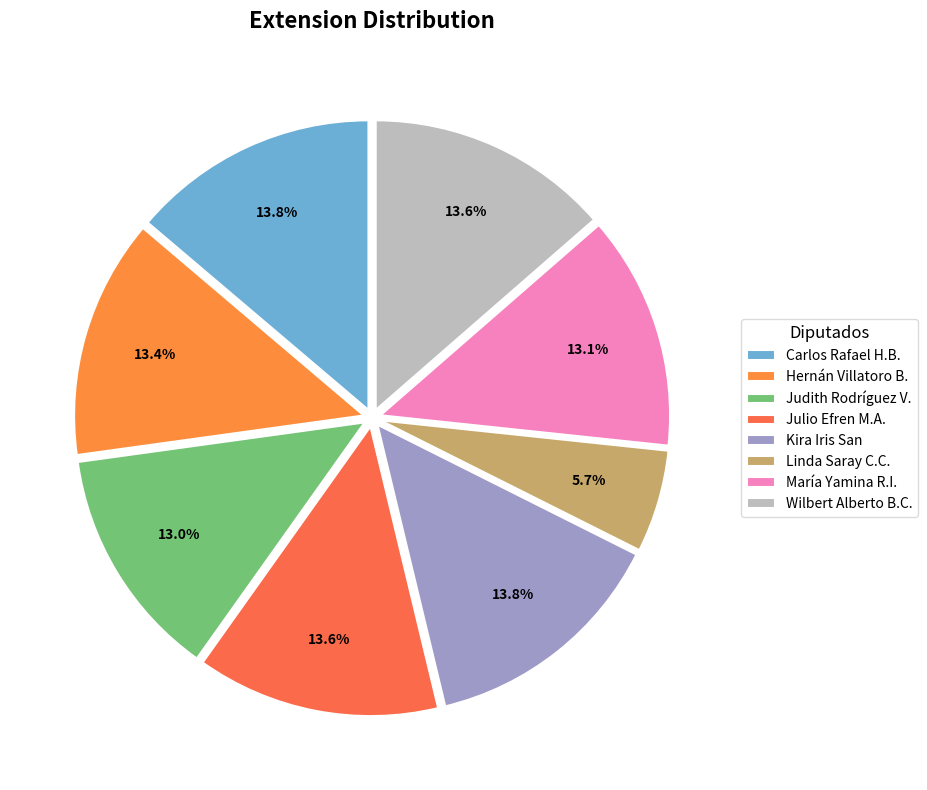

To the nearest percent, what is the difference between the largest and smallest slice percentages?

8%